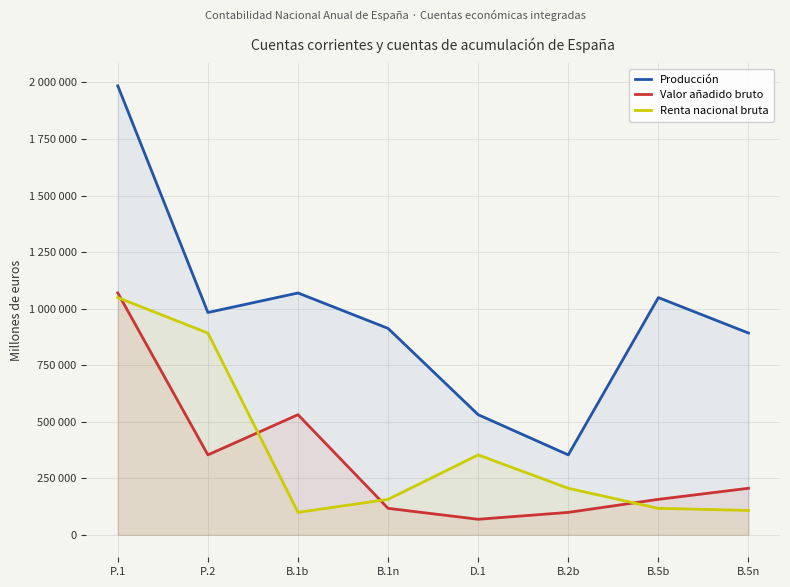

Reading left to right, what are all the values shown in this chart?

Producción: 1984954	982909	1069323	912609	531140	353427	1048849	892135
Valor añadido bruto: 1069323	353427	531140	117091	68760	99211	156868	205835
Renta nacional bruta: 1048849	892135	99211	156868	353427	205835	117091	107969